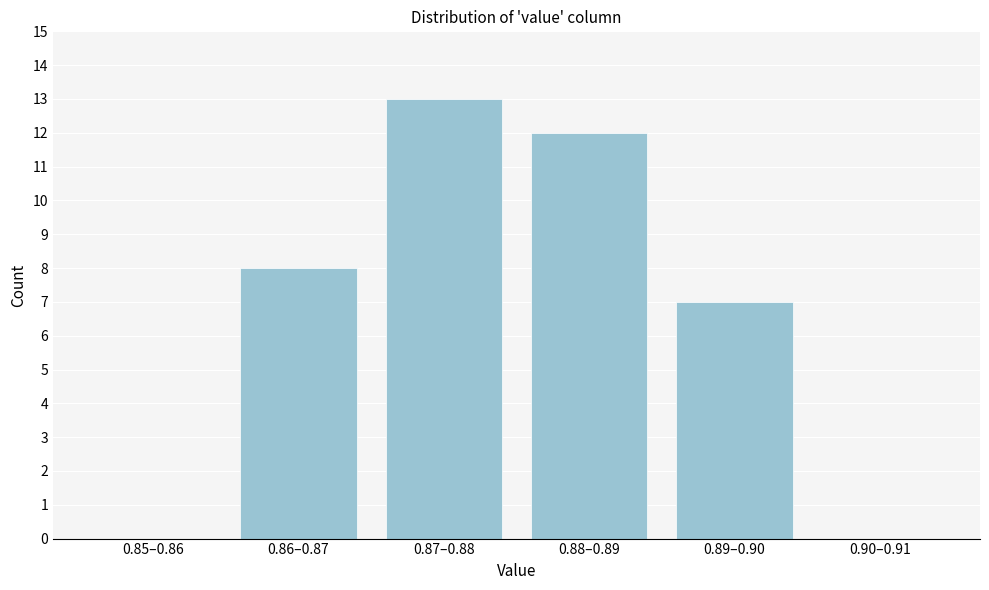

Reading left to right, extract all data points from this chart.

0.85–0.86=0	0.86–0.87=8	0.87–0.88=13	0.88–0.89=12	0.89–0.90=7	0.90–0.91=0